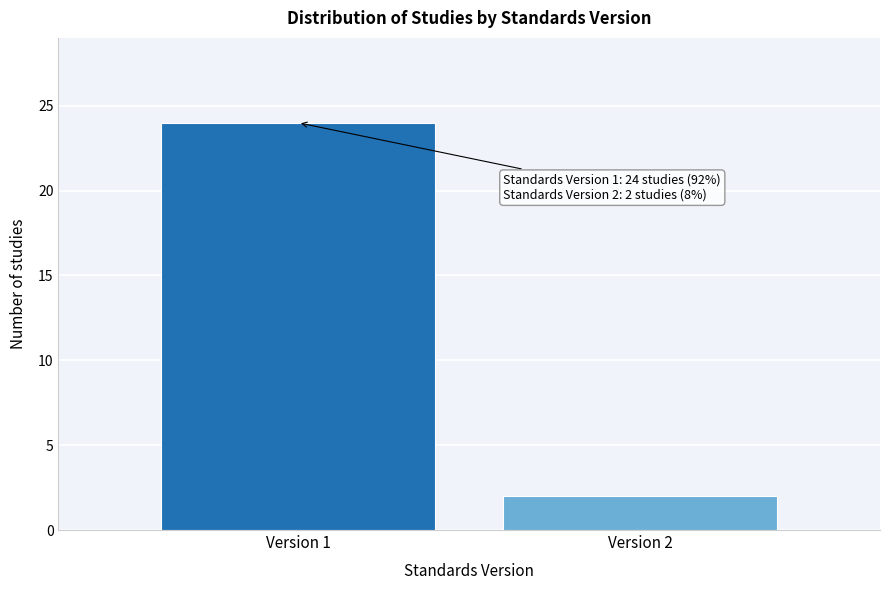

Reading right to left, extract all data points from this chart.

2	24